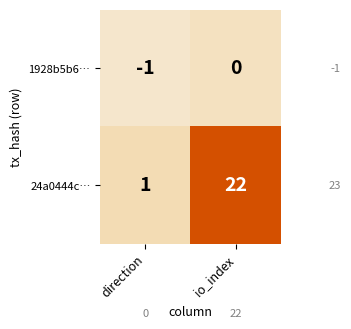

What is the sum of the 24a0444c… values at io_index and direction?

23